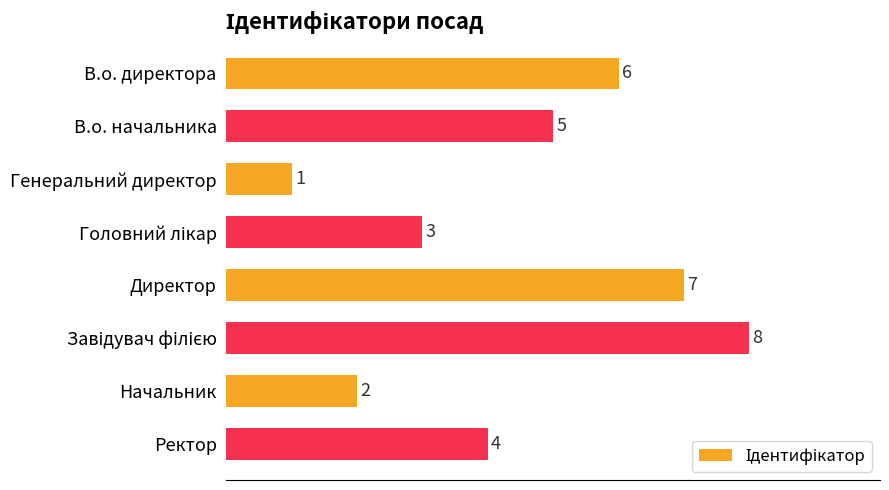

Reading bottom to top, extract all data points from this chart.

4	2	8	7	3	1	5	6